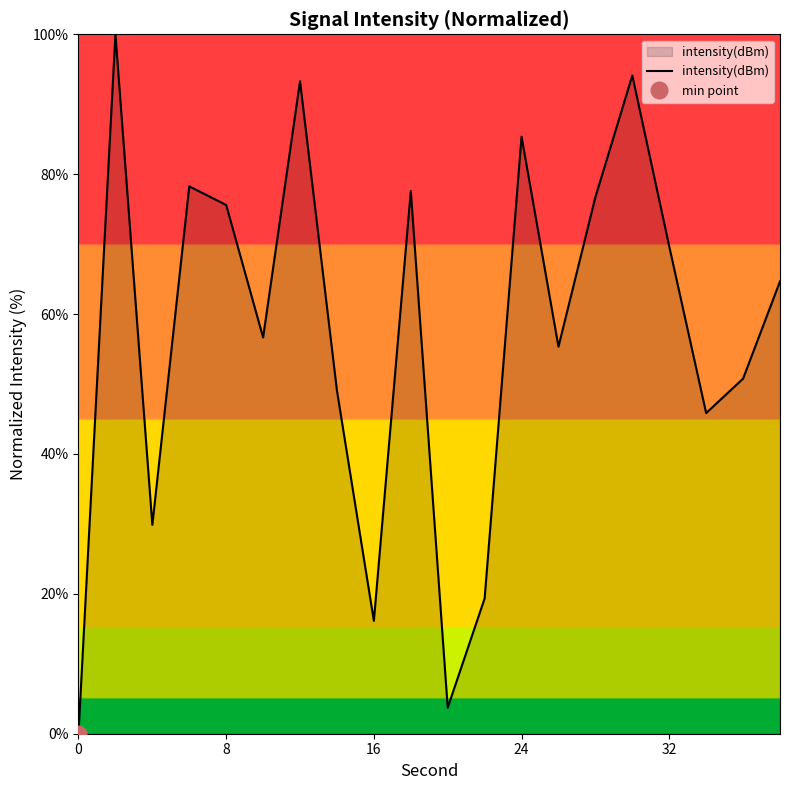

True or false: intensity(dBm) has a value of 16.1 at 16.

True